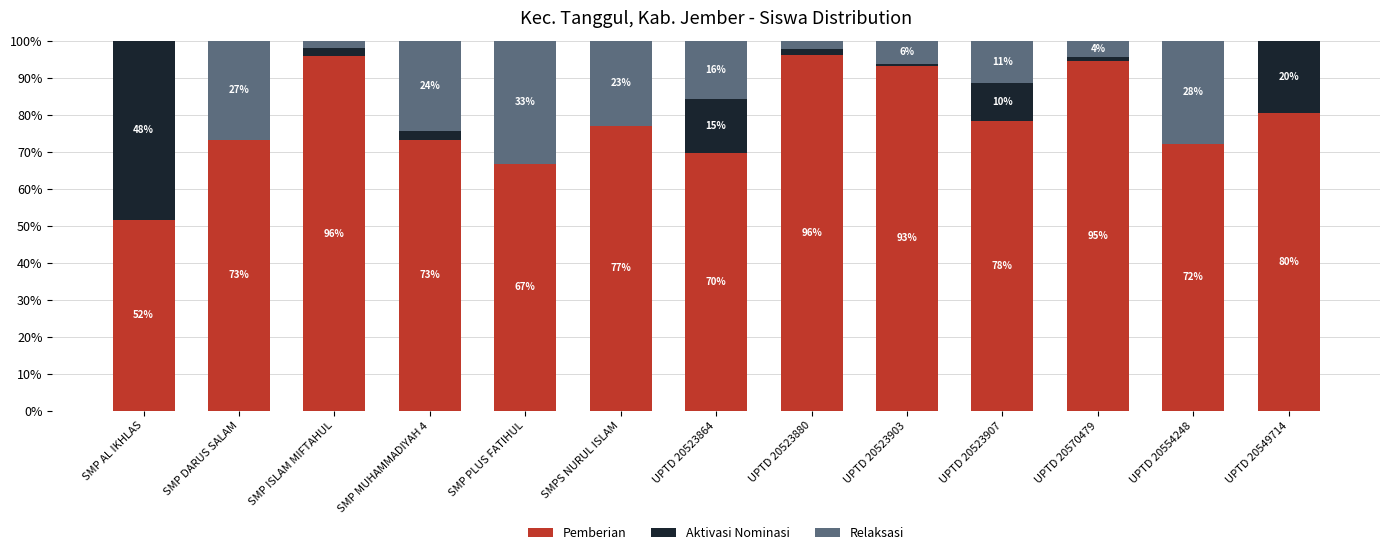

What is the highest value of the Pemberian series?

96.2